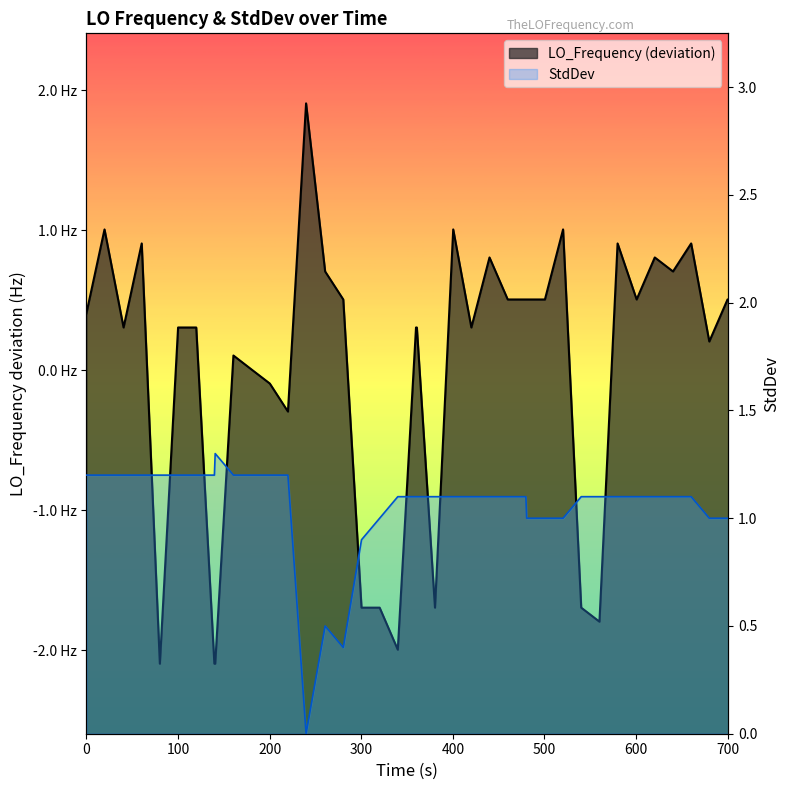

At 15, list the series in order from smallest to largest.

StdDev, LO_Frequency